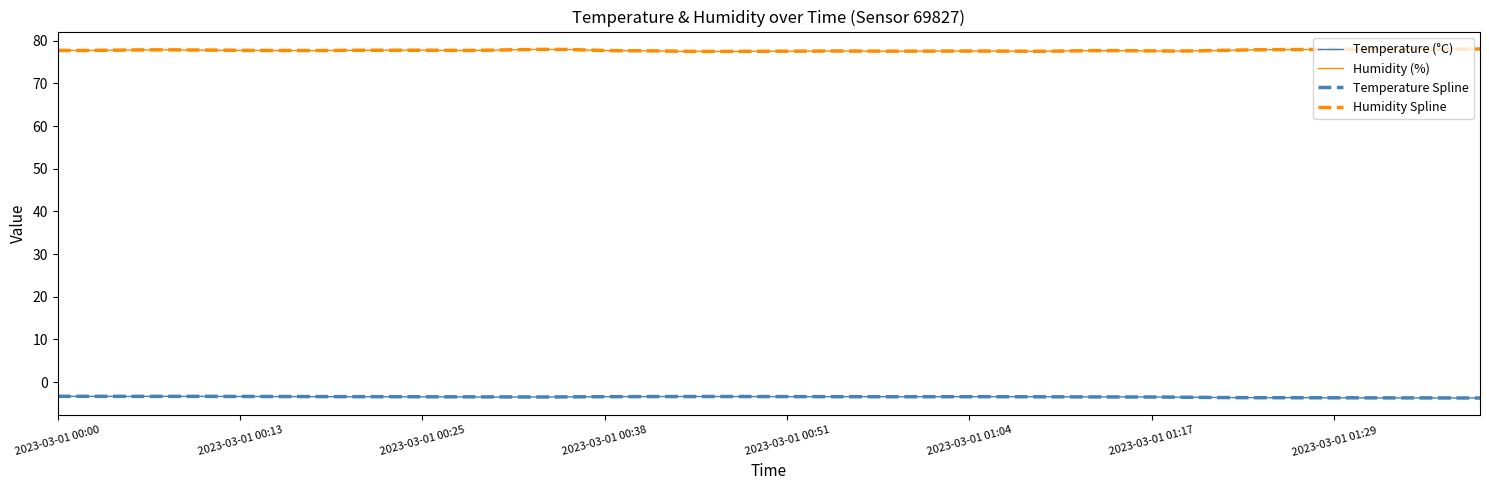

What is the average value of the temperature series?

-3.5